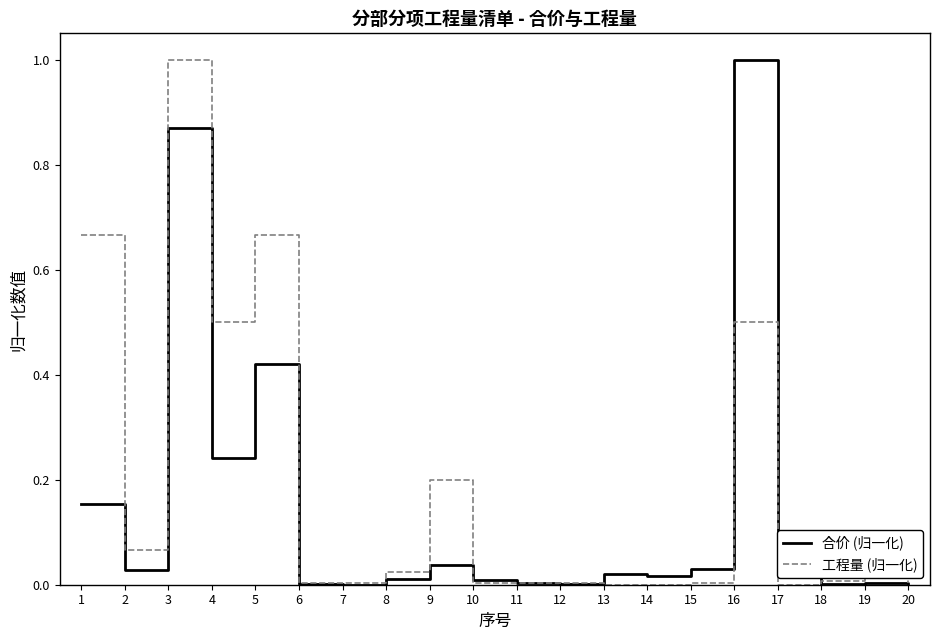

Is it true that 合价 (归一化) equals 0.0 at 15?

True